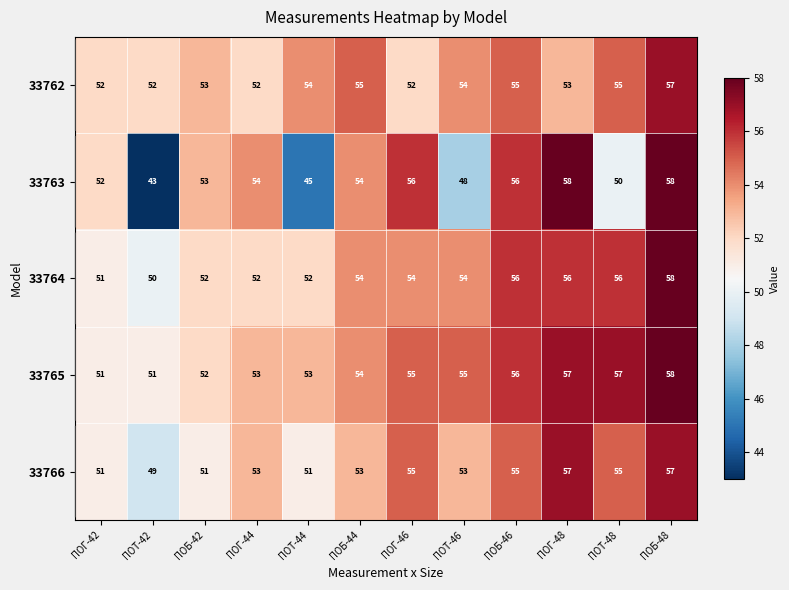

What value does the 33765 series have at ПОТ-42?

51